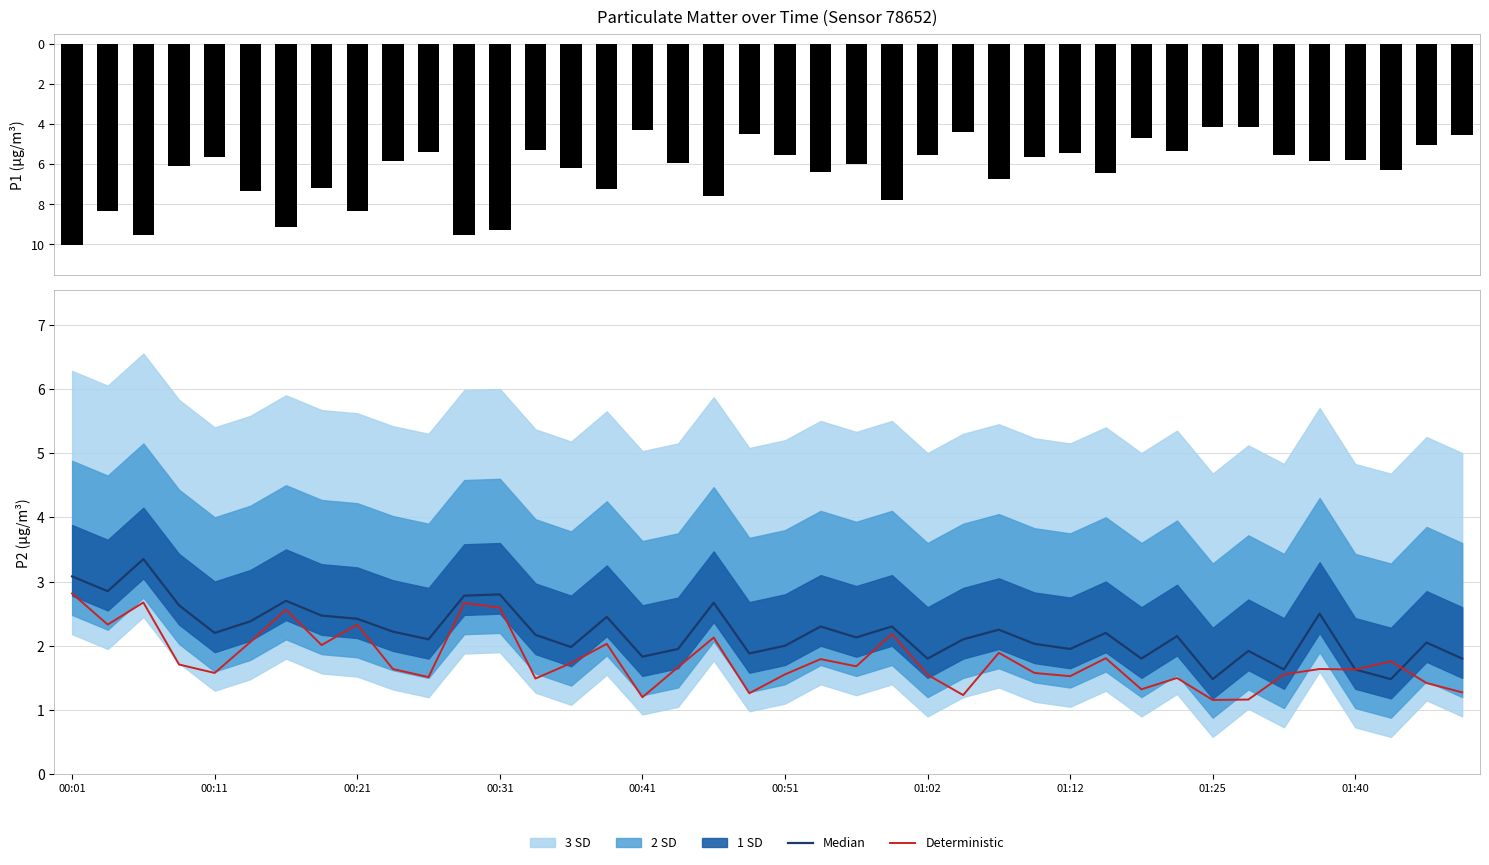

Which series has the largest total across all categories?

Median